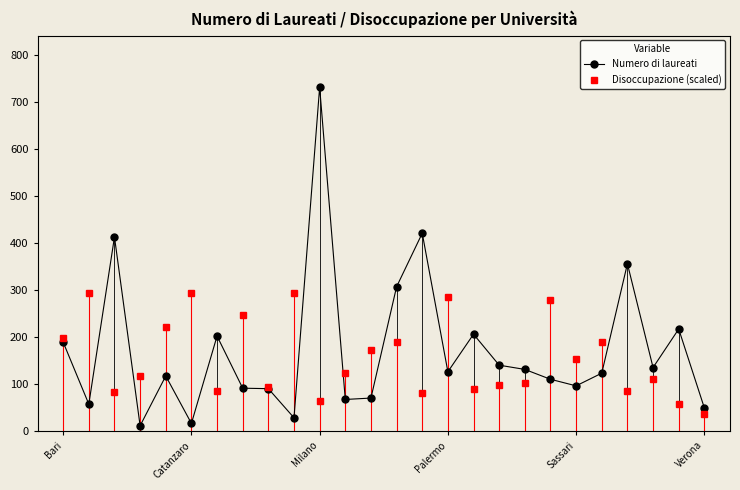

What are all the series names shown in the legend?

Numero di laureati, Disoccupazione (scaled)